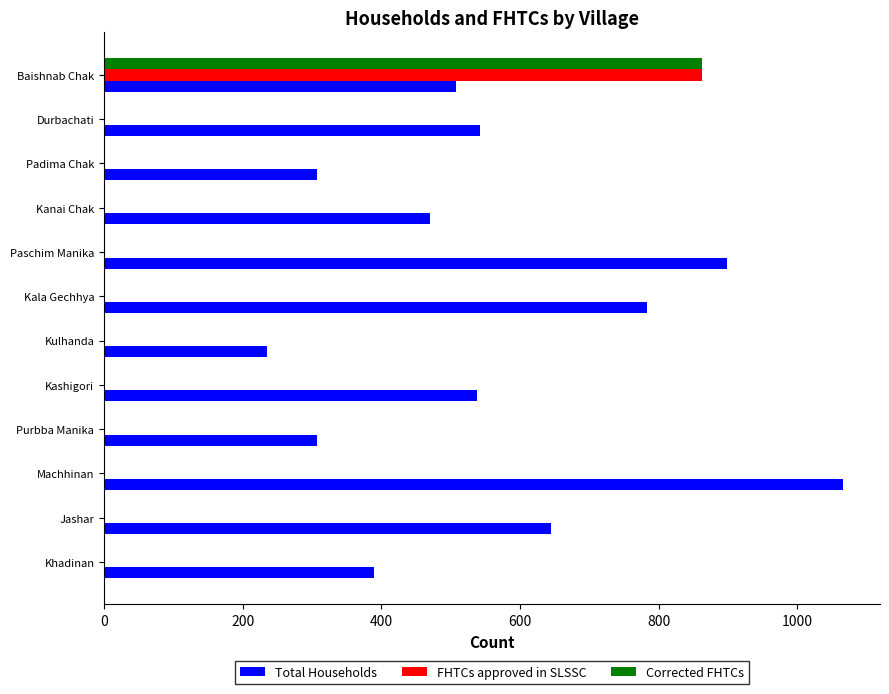

At which category is the sum across all series the highest?

Baishnab Chak